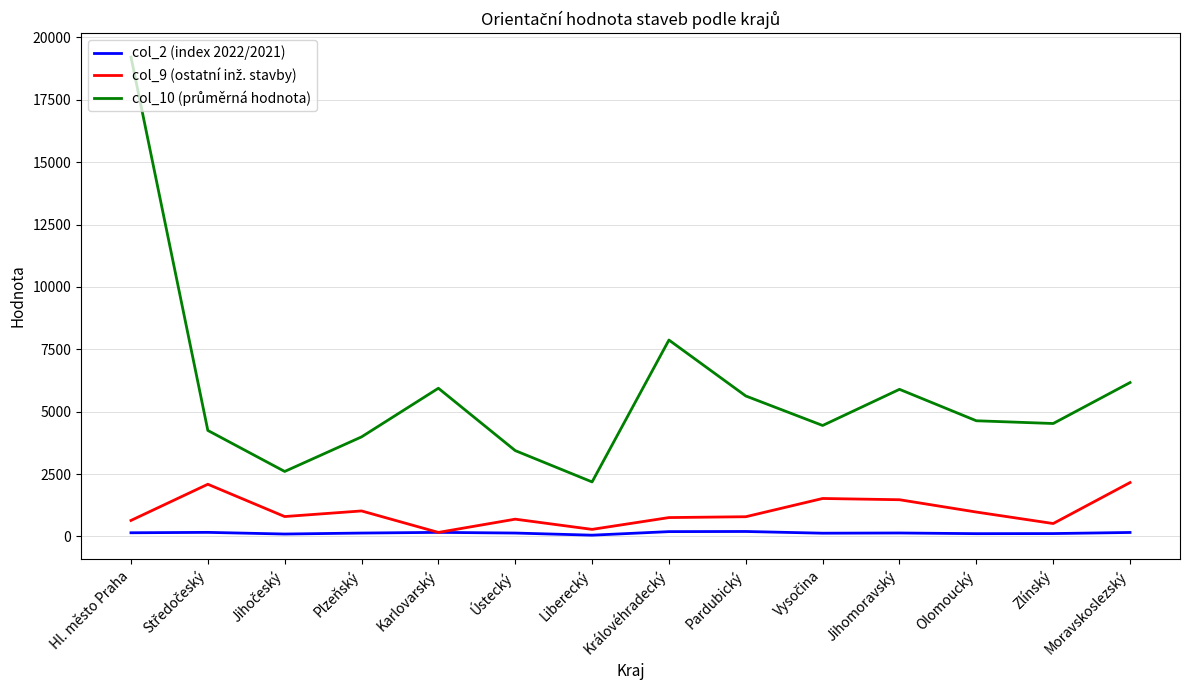

What is the greatest value displayed?

19210.5